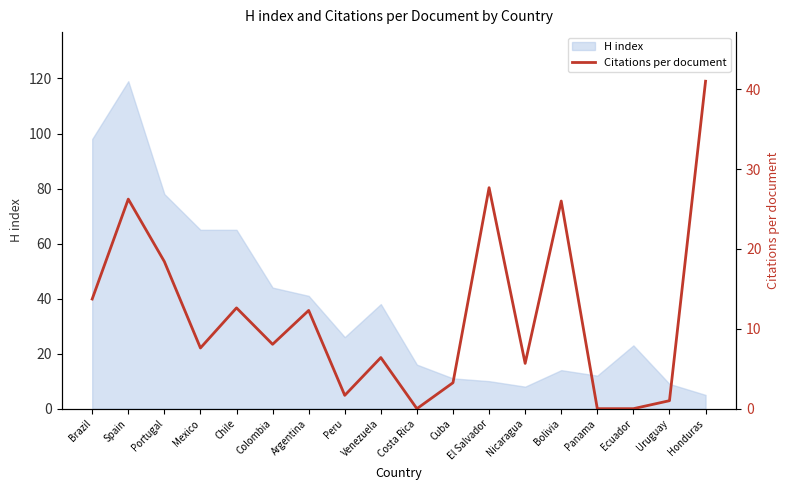

What position from the right is Portugal?

16